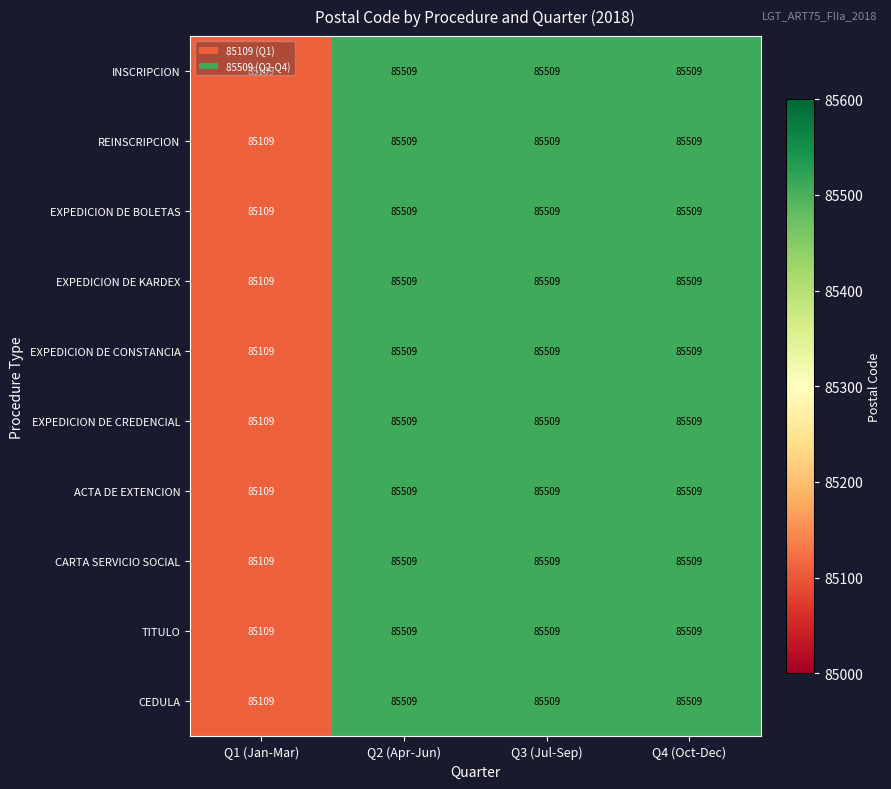

What is the sum of all CEDULA values?

341636